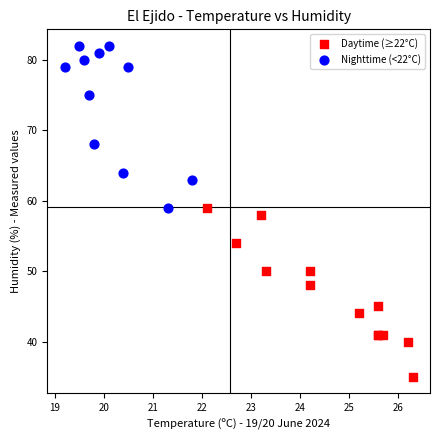

Which series has the largest Y range (max minus min)?

Daytime (≥22°C)